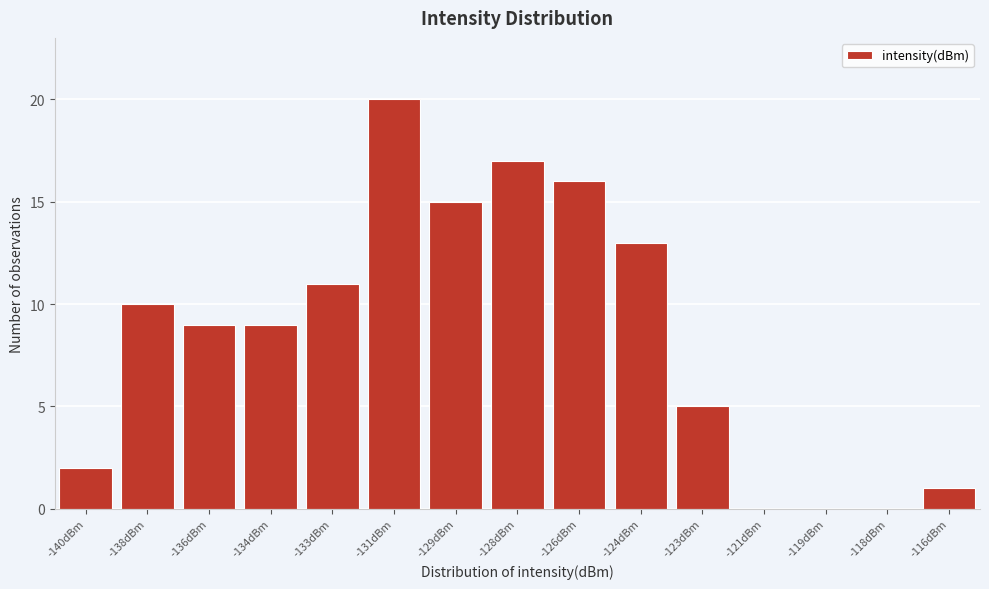

Reading left to right, extract all data points from this chart.

-140dBm=2	-138dBm=10	-136dBm=9	-134dBm=9	-133dBm=11	-131dBm=20	-129dBm=15	-128dBm=17	-126dBm=16	-124dBm=13	-123dBm=5	-121dBm=0	-119dBm=0	-118dBm=0	-116dBm=1